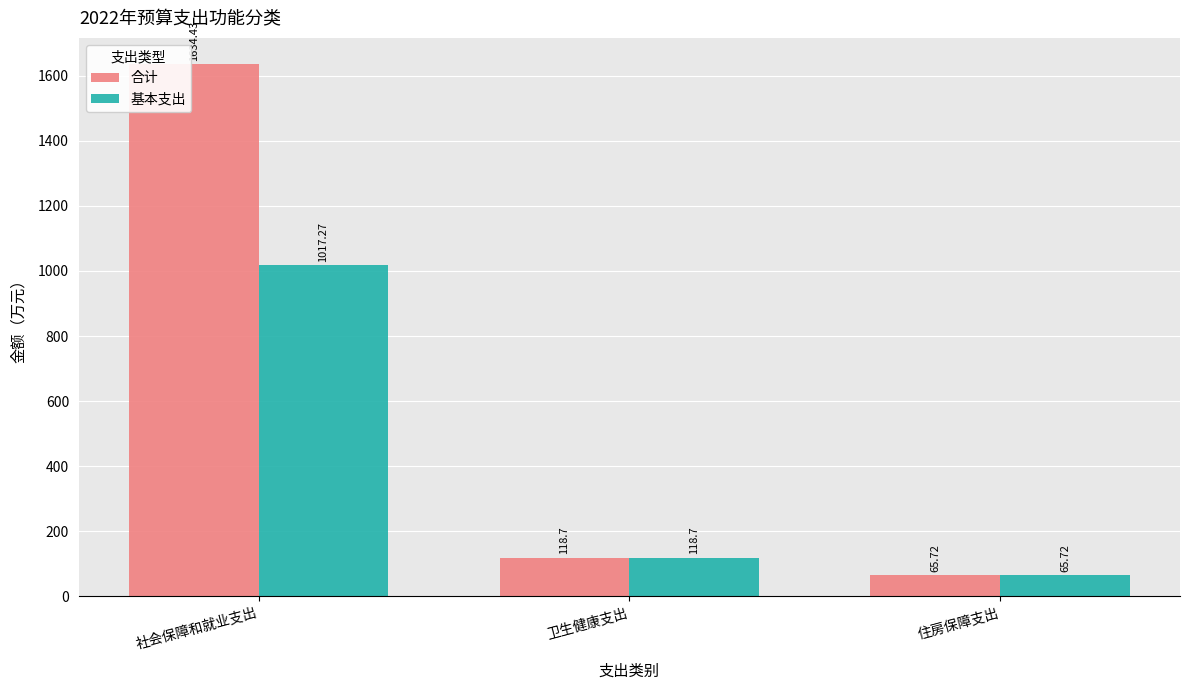

What is the total value across all series at 住房保障支出?

131.4